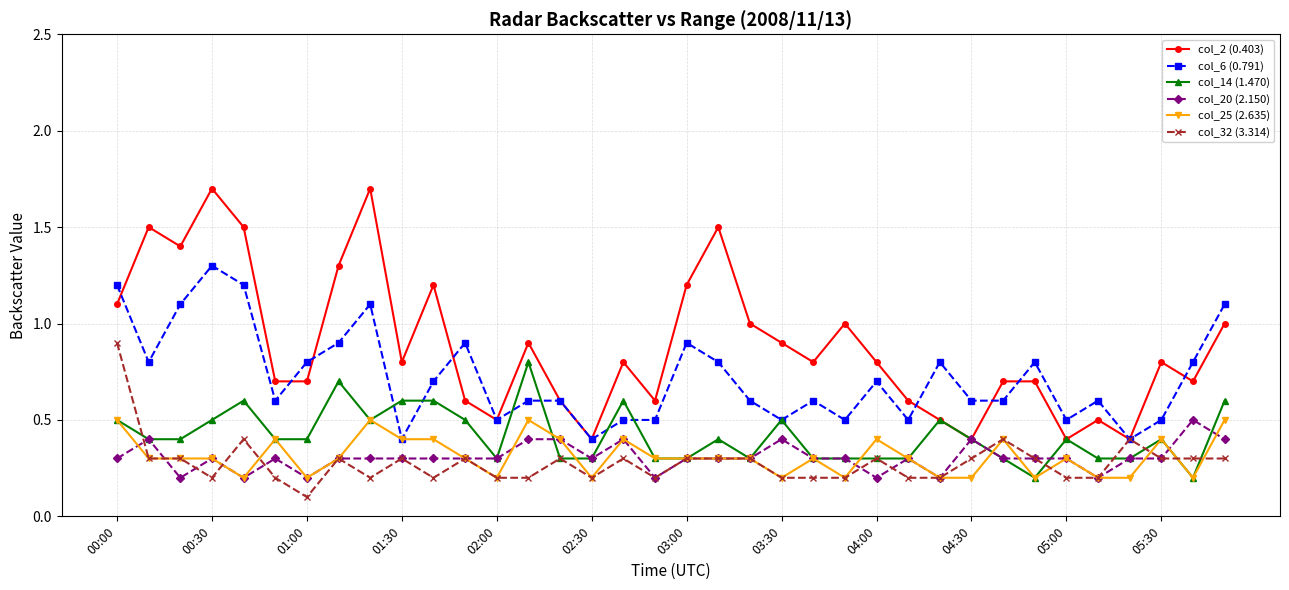

What is the value of the col_25 (2.635) point at the 11th from the left?

0.4